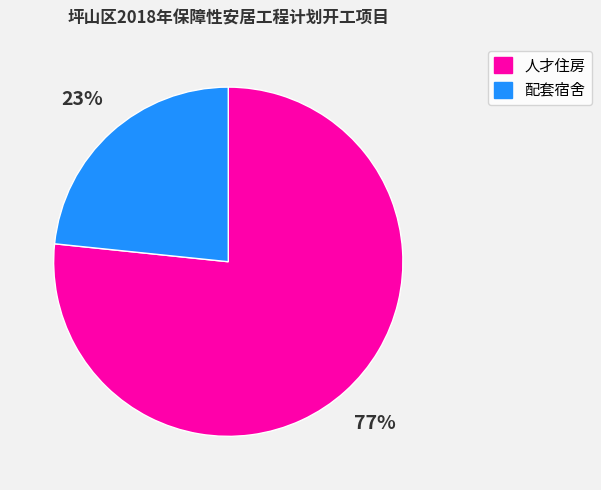

The 人才住房 slice represents 77% of the pie. True or false?

True